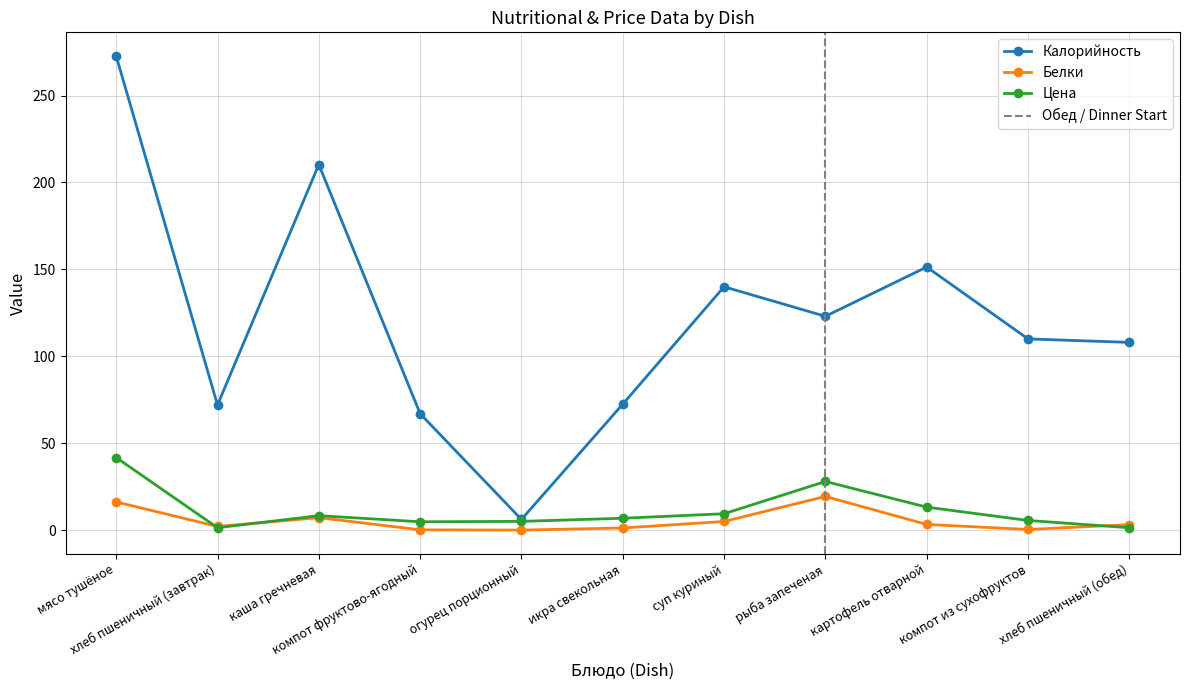

What is the difference between the Белки values at хлеб пшеничный (обед) and каша гречневая?

4.0